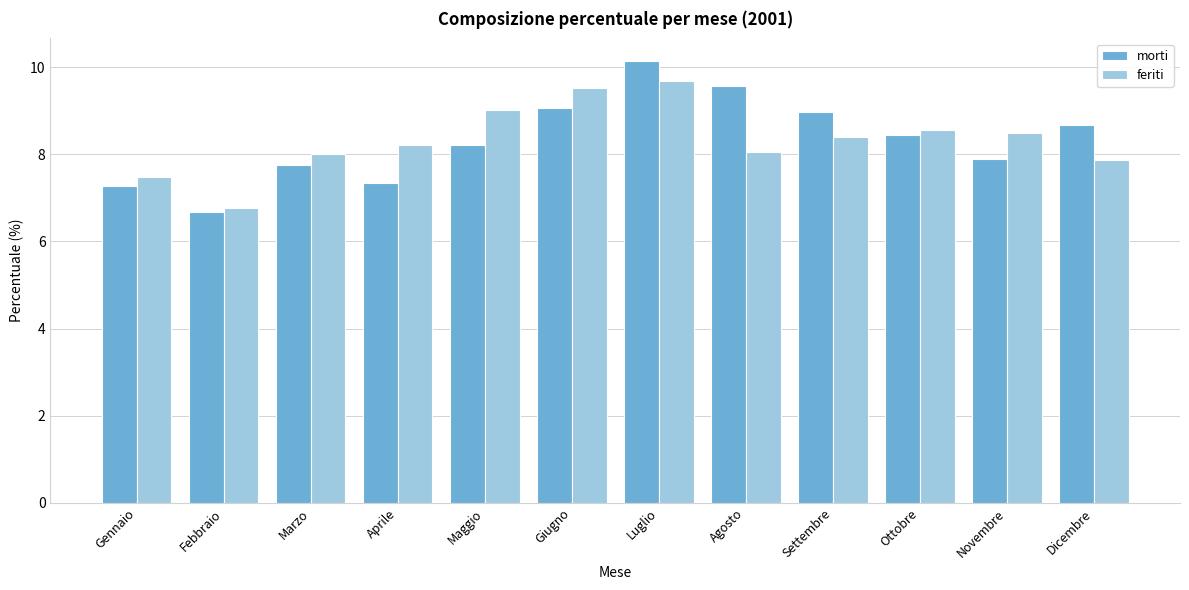

Reading left to right, list all the values displayed in this chart.

morti: 7.3	6.7	7.8	7.3	8.2	9.1	10.2	9.6	9.0	8.4	7.9	8.7
feriti: 7.5	6.8	8.0	8.2	9.0	9.5	9.7	8.0	8.4	8.6	8.5	7.9